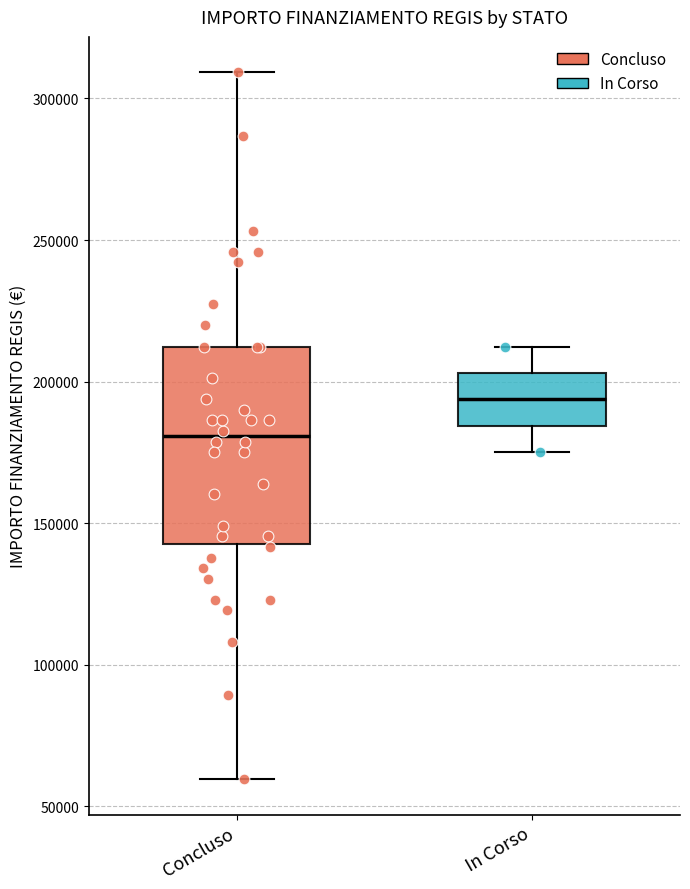

Reading left to right, read every box against the y-axis: the position of its median line, the range the box covers, and the ends of its whiskers. The values are not printed on the chart, so give them approximately, as read against the axis.

Concluso: median 180000, box 145000 to 210000, whiskers 60000 to 310000
In Corso: median 195000, box 185000 to 205000, whiskers 175000 to 210000